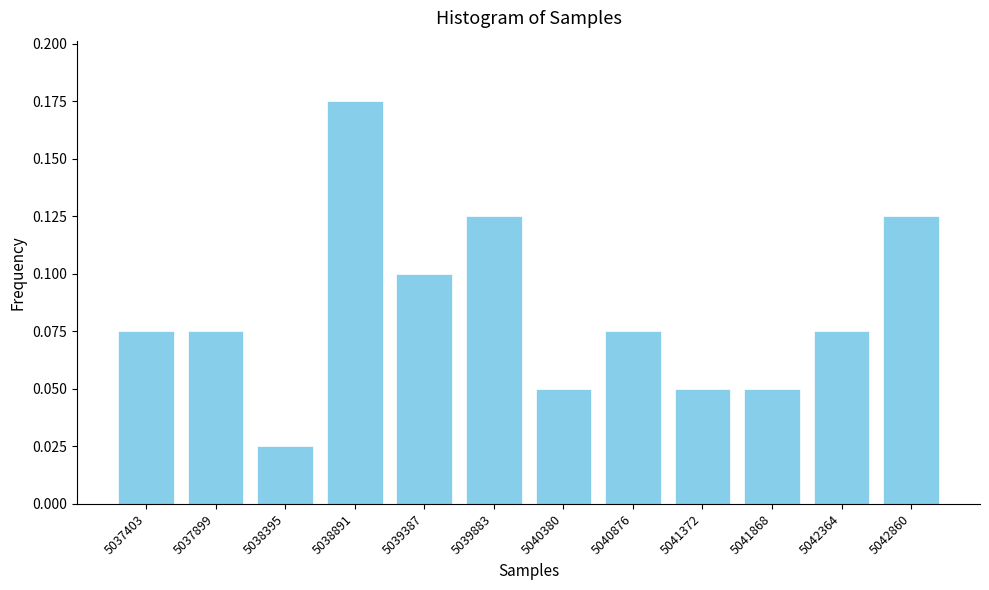

Where is the data nearest to the value 0?

5038395